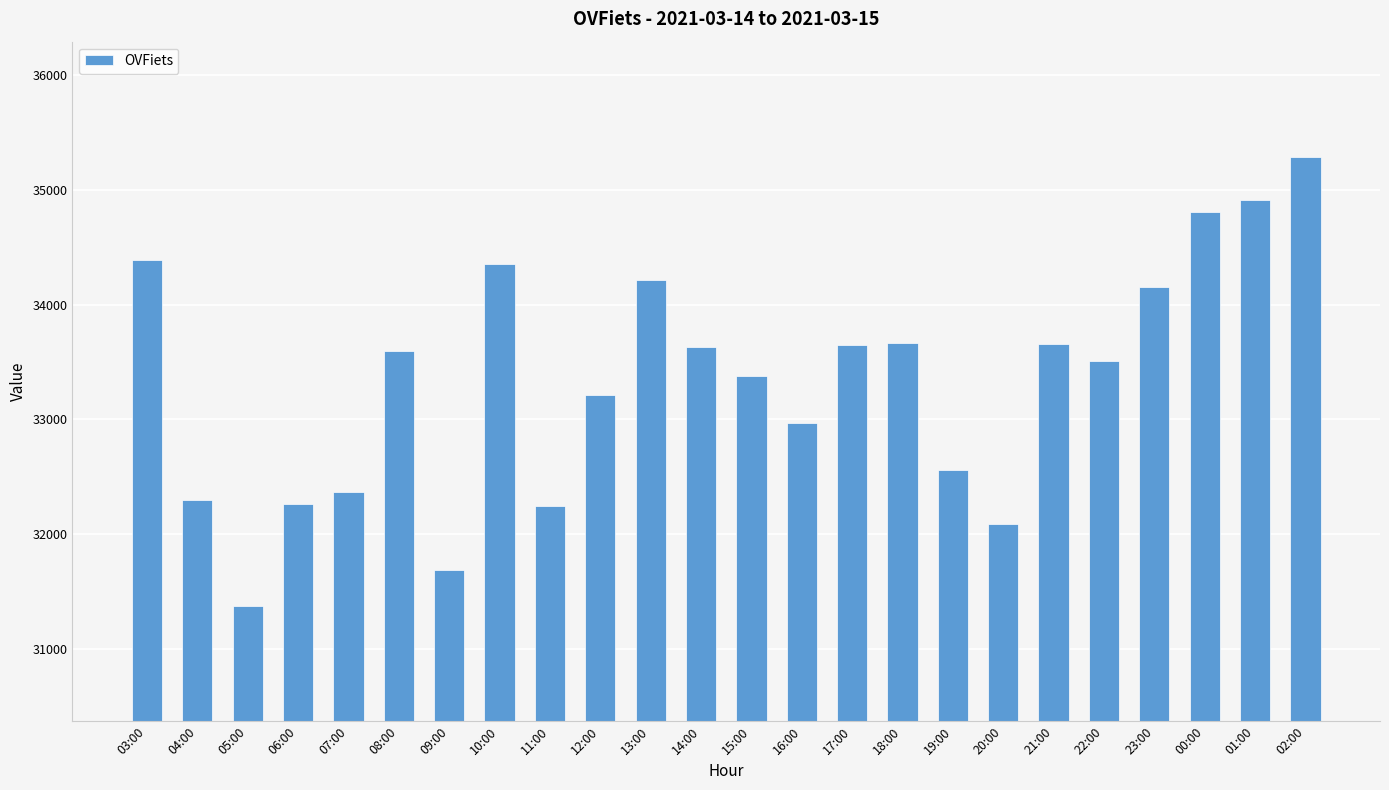

What is the difference between the values at 00:00 and 04:00?

2508